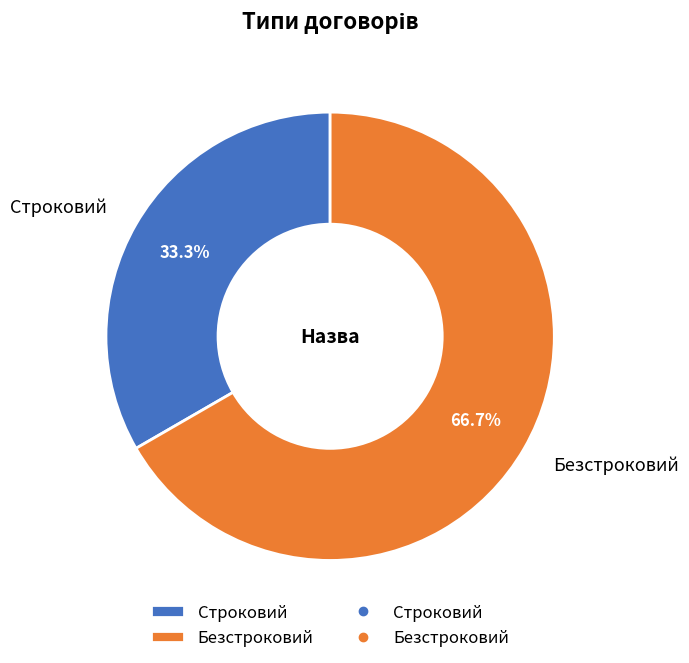

To the nearest percent, what is the average slice percentage?

50%